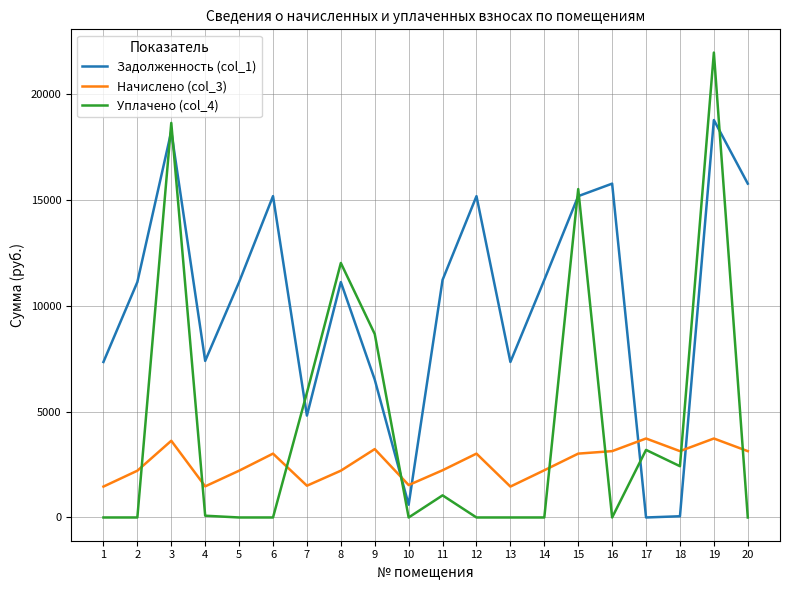

What is the total value across all series at 1?

8803.9